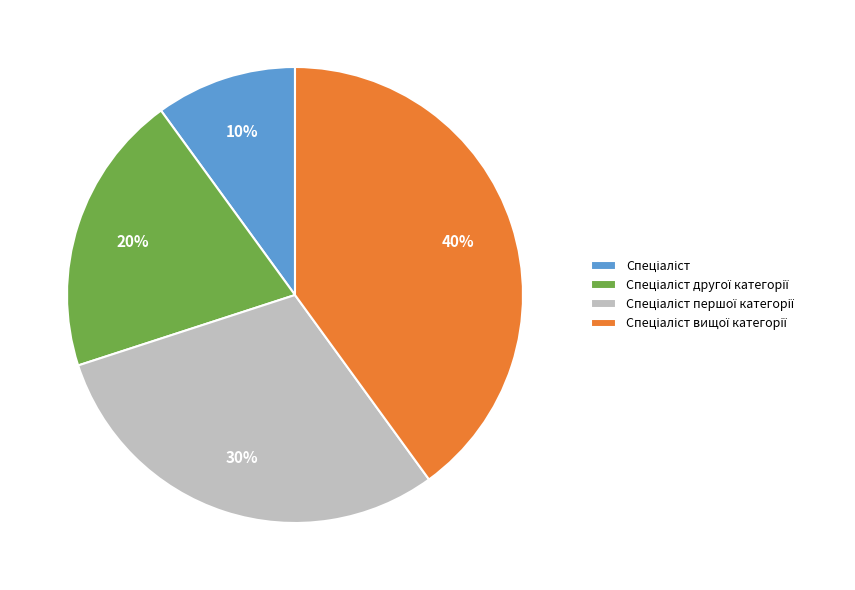

To the nearest percent, what is the average slice percentage?

25%